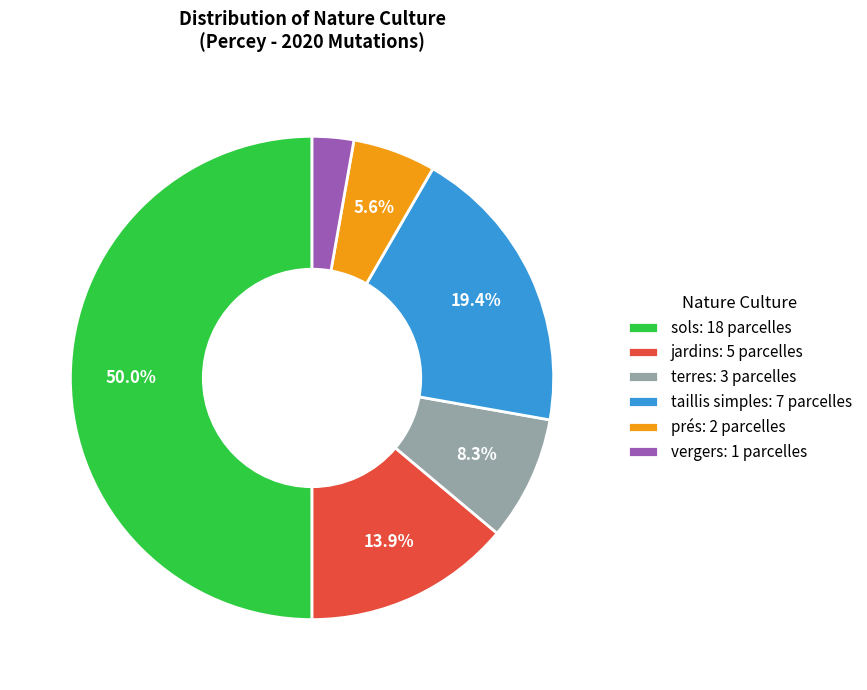

Rank the categories by value from highest to lowest.

sols: 18 parcelles, taillis simples: 7 parcelles, jardins: 5 parcelles, terres: 3 parcelles, prés: 2 parcelles, vergers: 1 parcelles